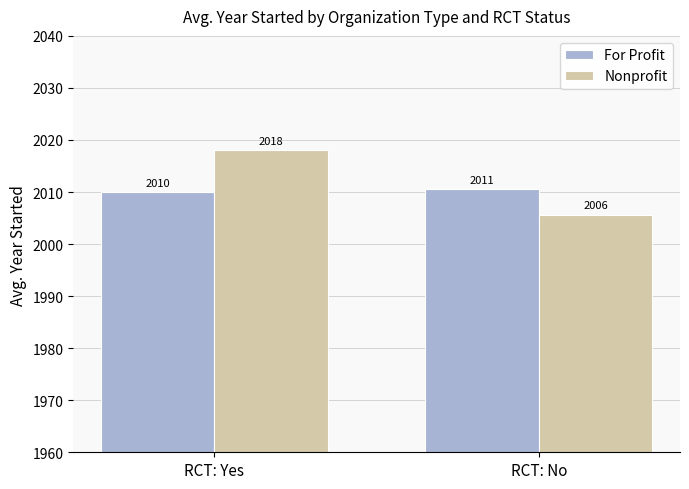

Rank the series at RCT: No from lowest to highest value.

Nonprofit, For Profit